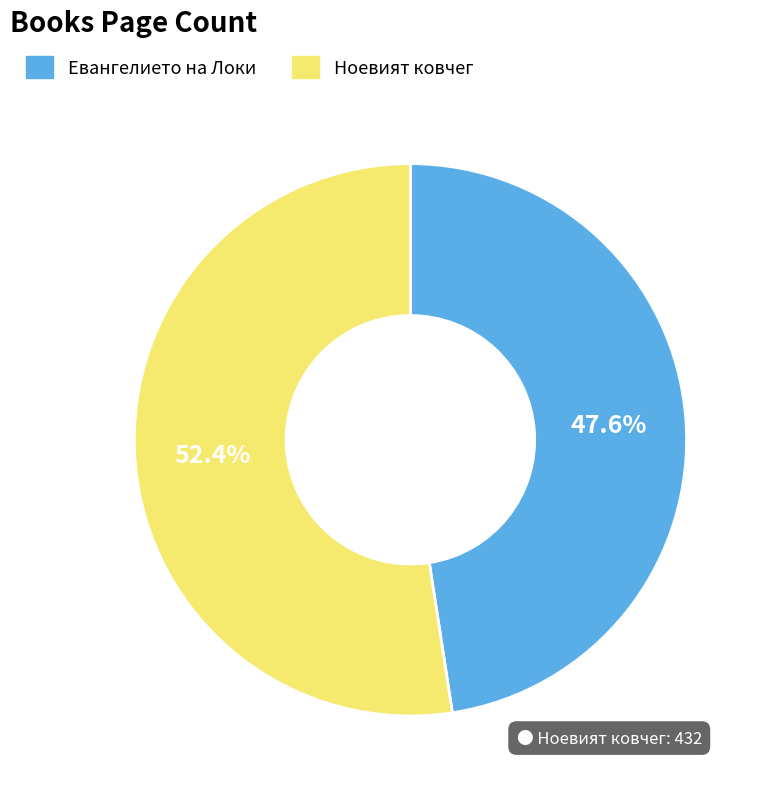

Count the number of slices in the pie.

2